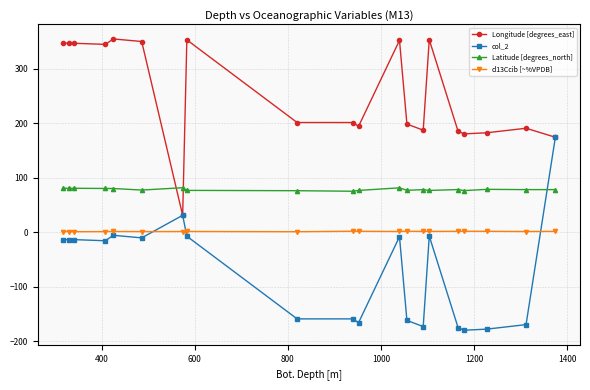

What is the value of the Longitude [degrees_east] point at the 11th from the left?

194.0